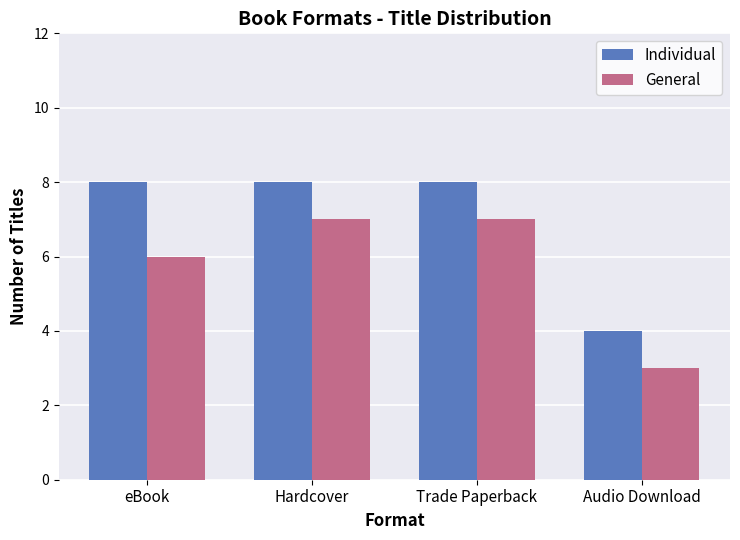

List the series in order of their peak value, lowest first.

General, Individual